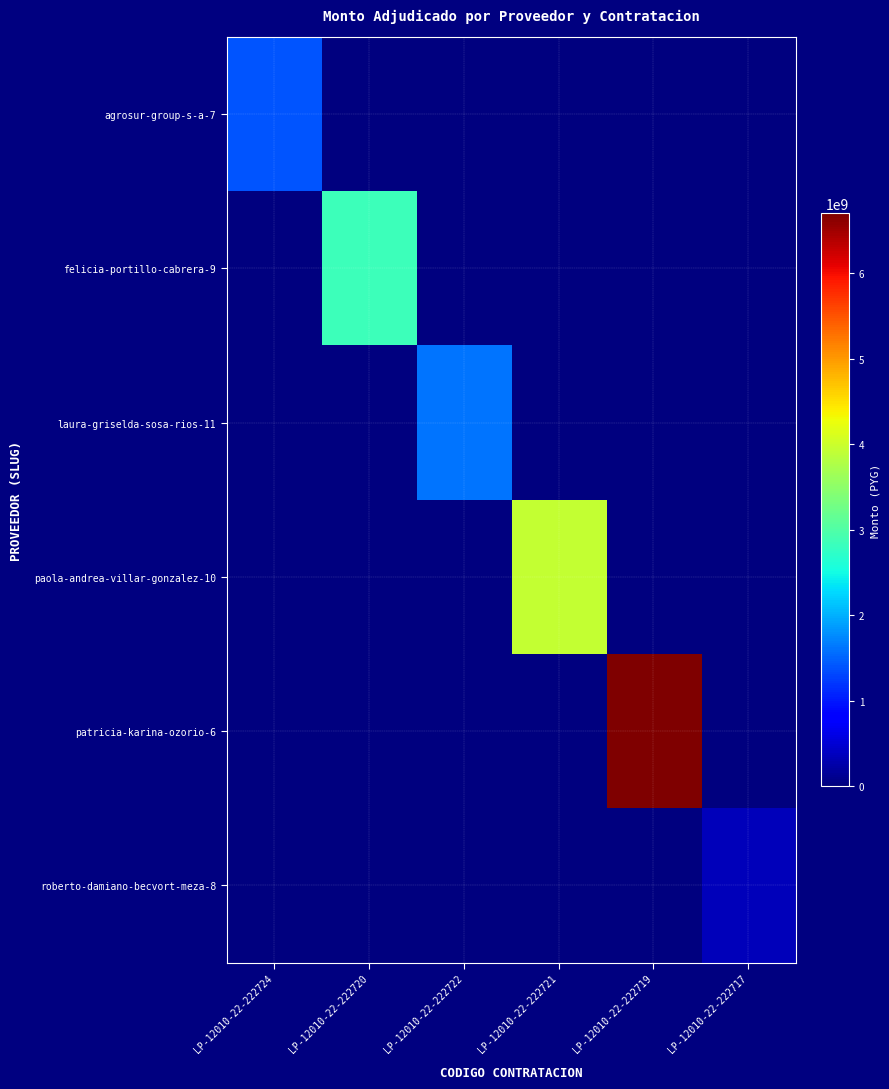

At which category does the chart reach its minimum across all series?

LP-12010-22-222720